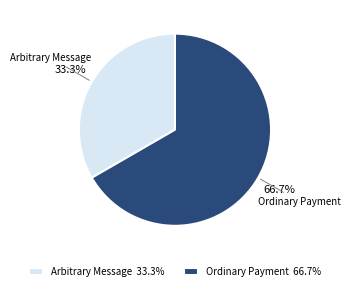

To the nearest percent, what is the combined percentage of Arbitrary Message and Ordinary Payment?

100%